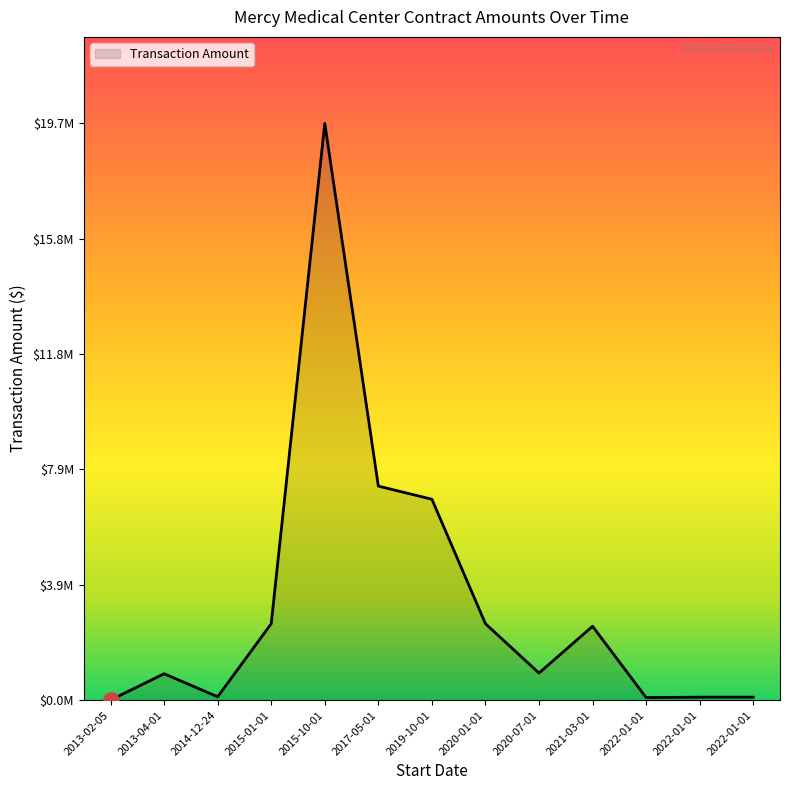

Between 2015-10-01 and 2013-02-05, which is larger?

2015-10-01